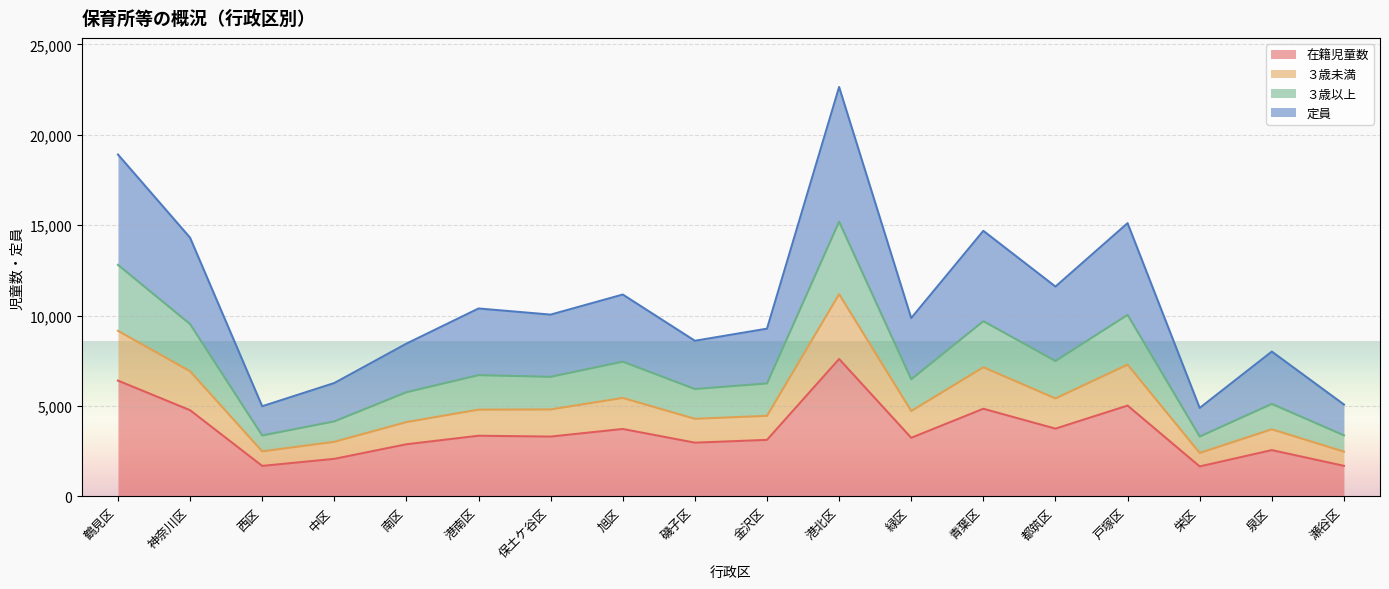

True or false: ３歳以上 and ３歳未満 intersect in this chart.

False